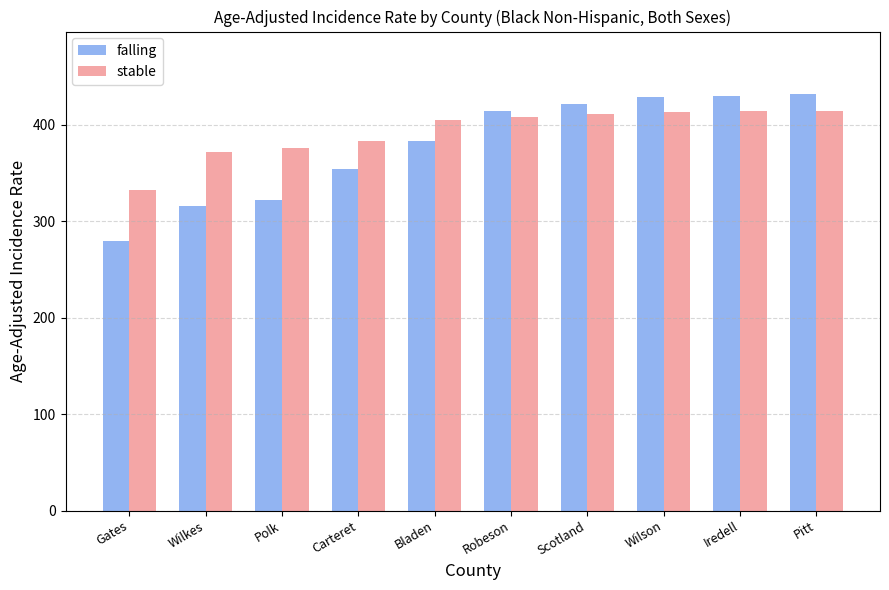

What is the difference between the second highest and minimum values in the stable series?

81.7